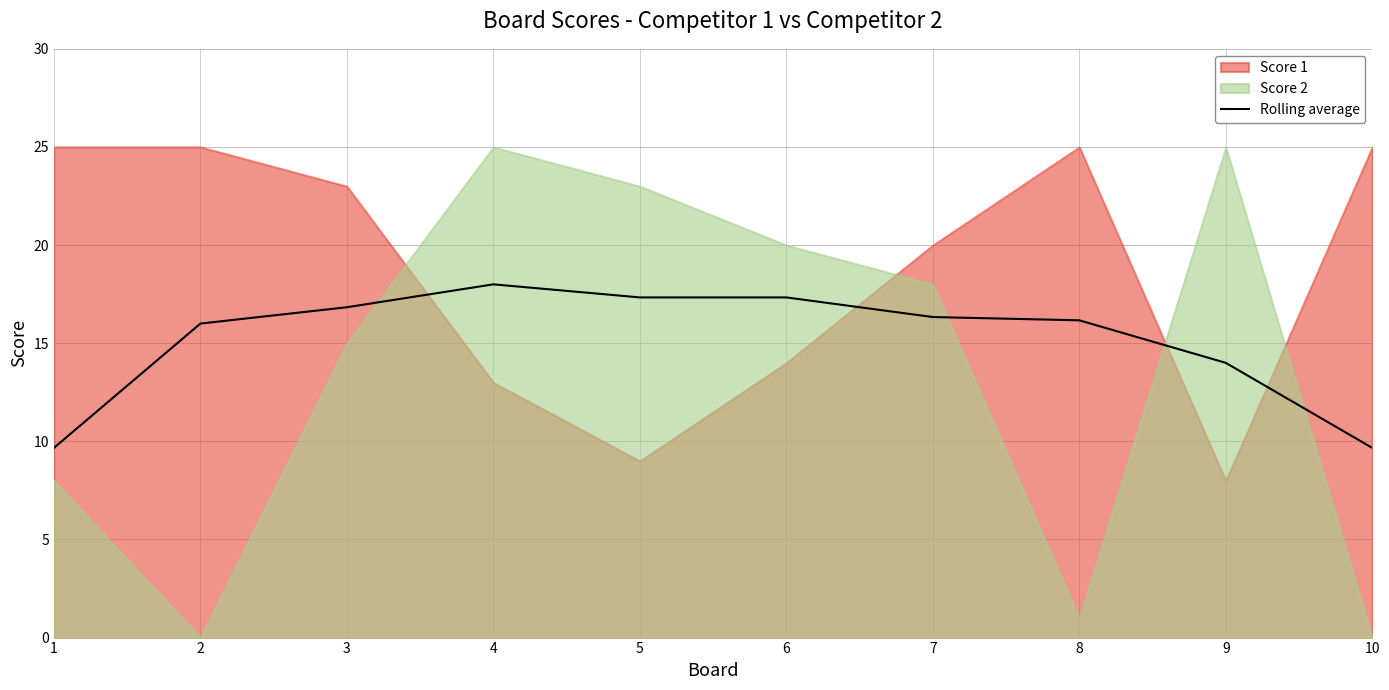

The chart shows a value of 17.3 at 6. True or false?

True